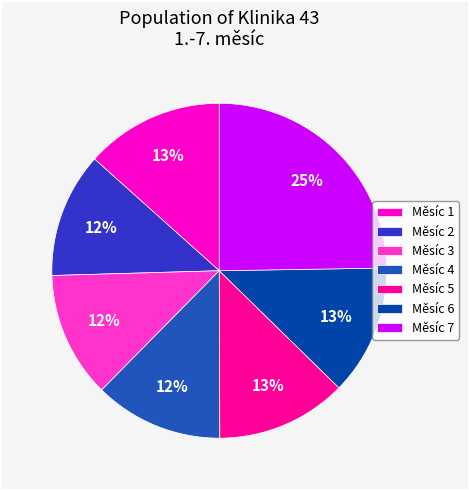

To the nearest percent, what is the difference between the largest and smallest slice percentages?

13%